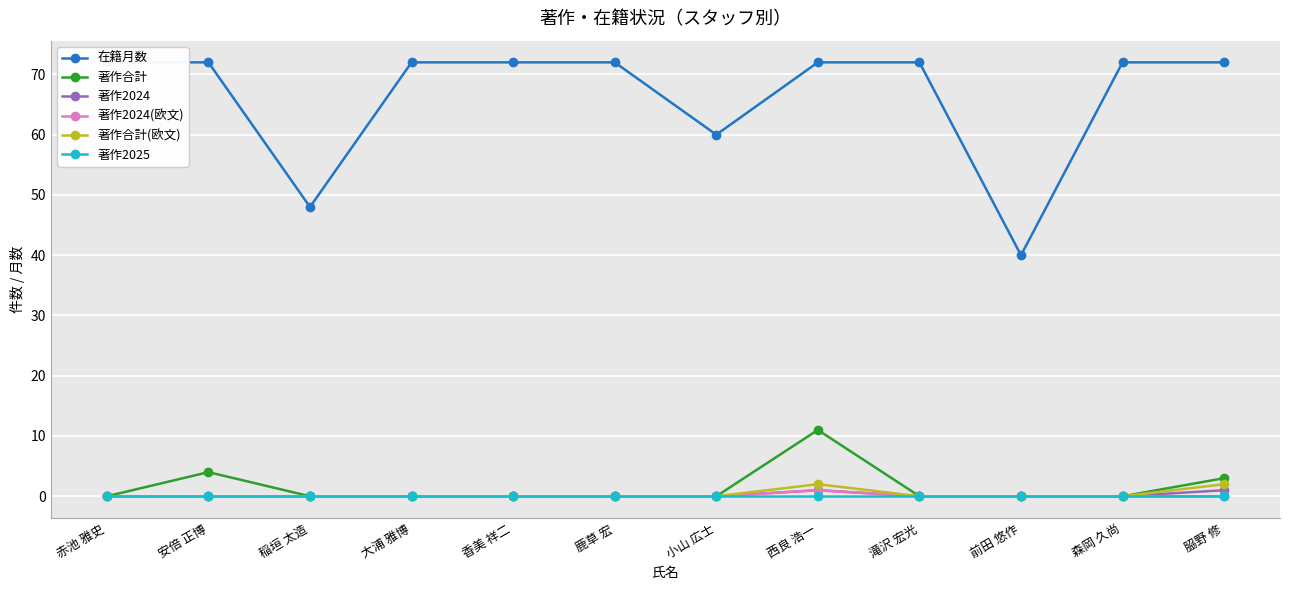

At which category does the chart reach its minimum across all series?

赤池 雅史